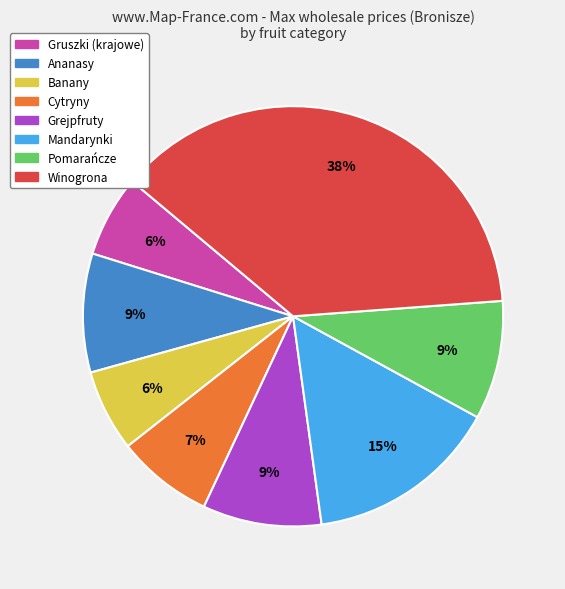

To the nearest percent, what is the combined percentage of Winogrona and Ananasy?

47%